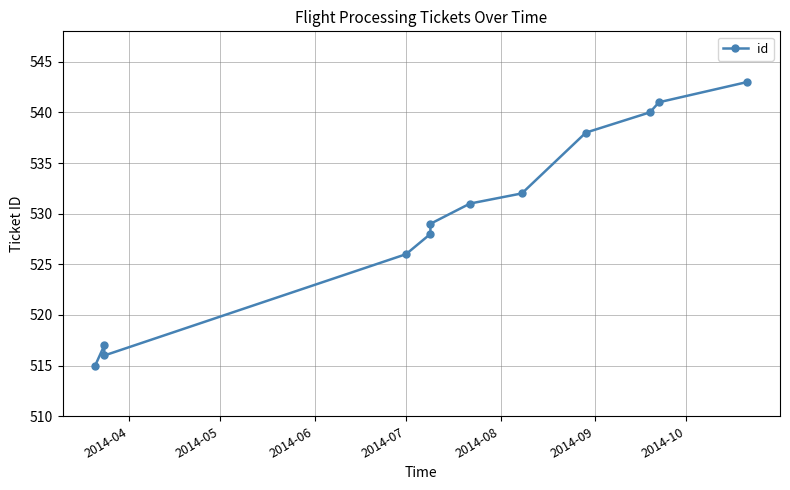

Is it true that the value at 10 is 166?

False